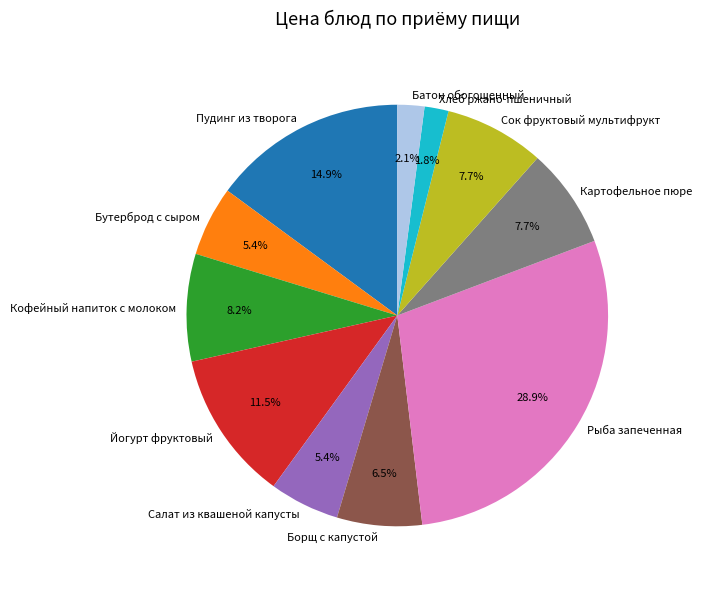

What is the ratio of the value at Борщ с капустой to the value at Кофейный напиток с молоком?

0.8